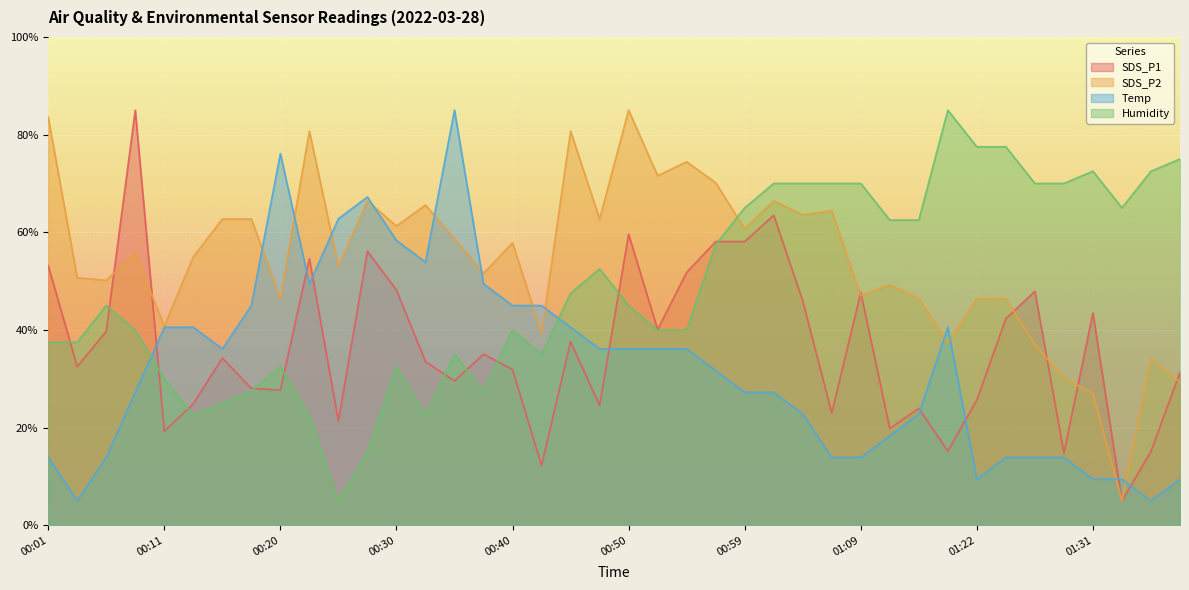

At which label does Temp reach its peak?

00:35